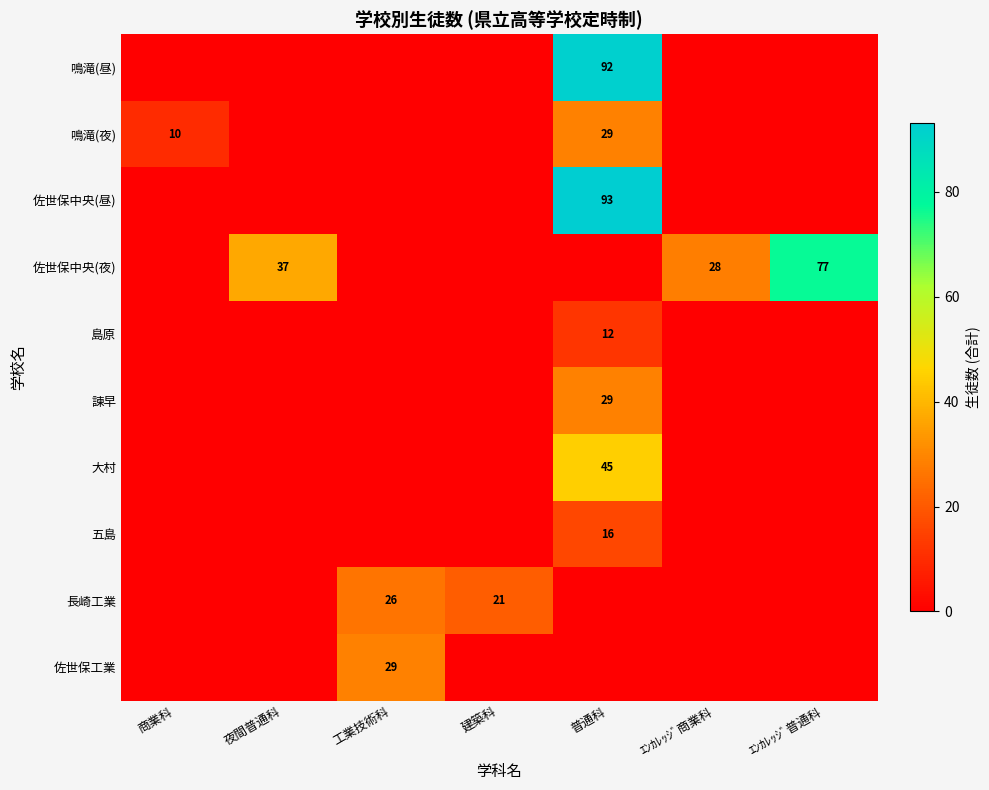

At which category is the sum across all series the highest?

普通科